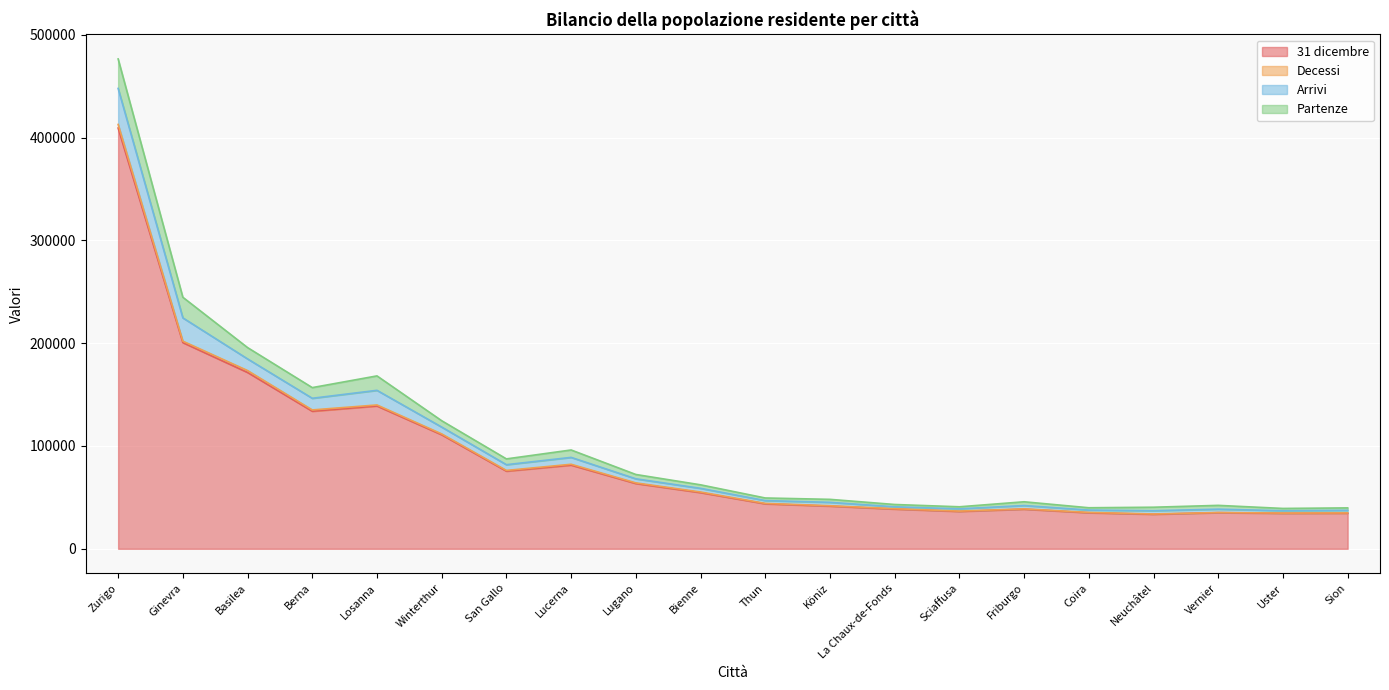

The 31 dicembre series shows 34516 at Uster. True or false?

True